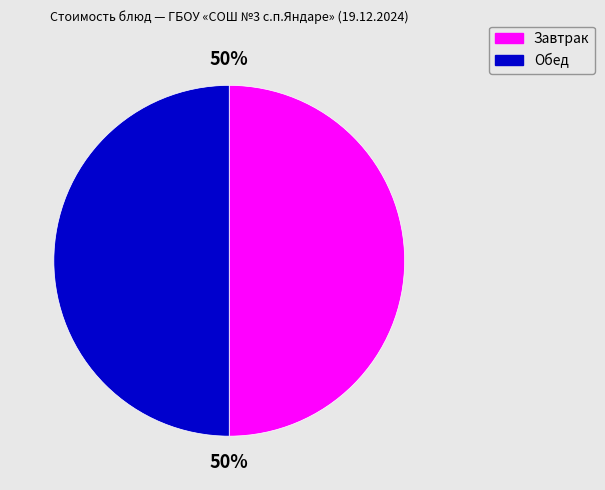

To the nearest percent, what is the difference between the largest and smallest slice percentages?

0%